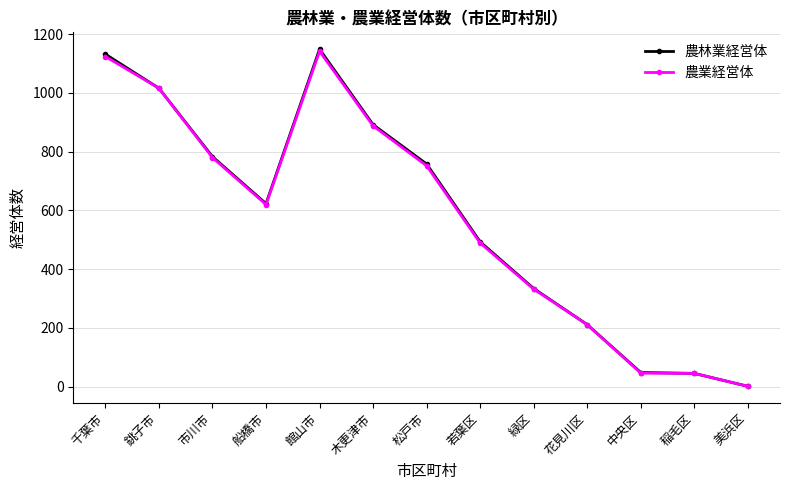

The value of 農林業経営体 at 木更津市 is 892. True or false?

True